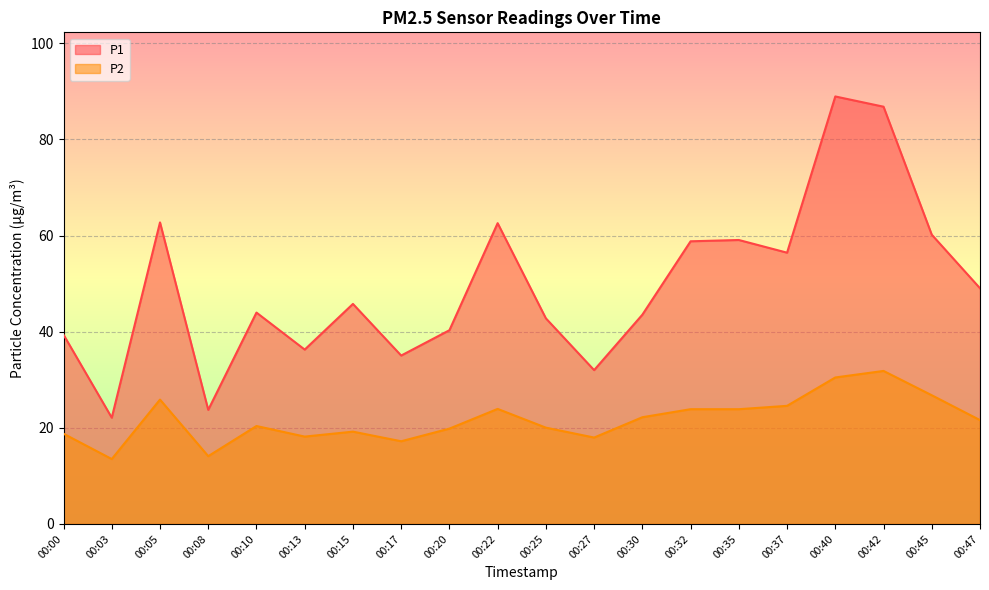

Read the P2 value at 00:27.

18.0